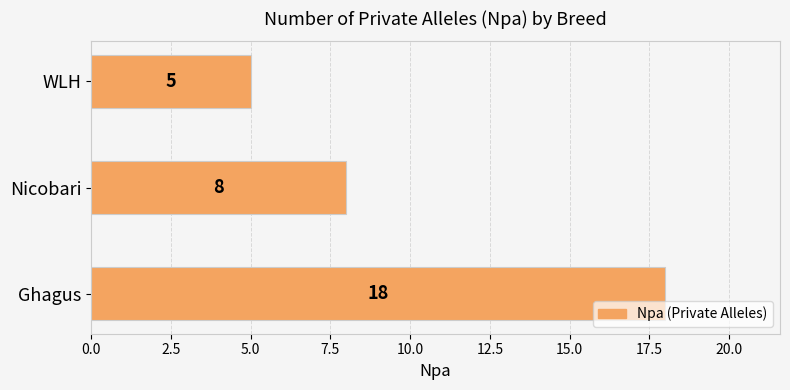

Count the number of categories in the chart.

3